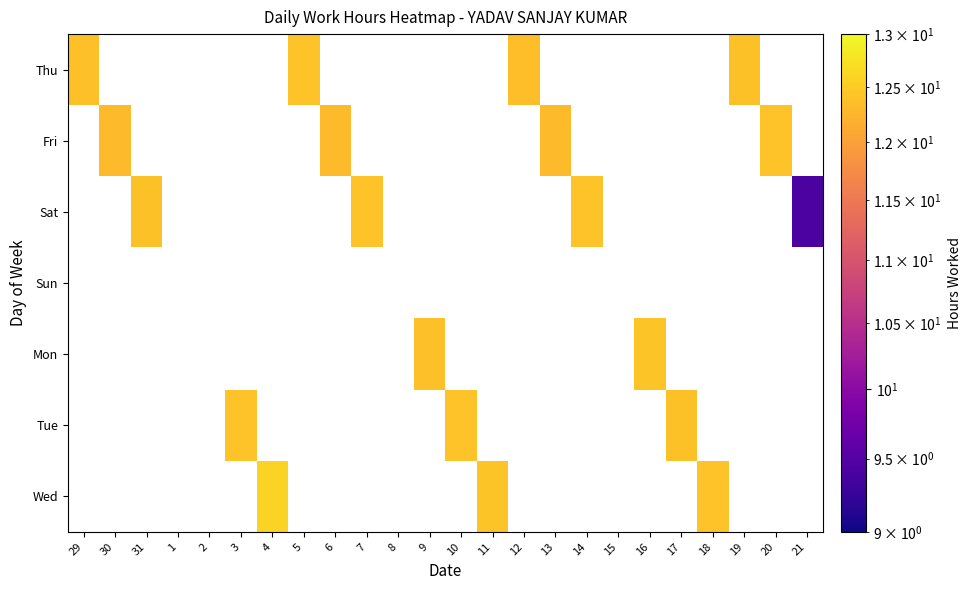

Reading left to right, list all the values displayed in this chart.

Thu: 29=12.4	30=0.0	31=0.0	1=0.0	2=0.0	3=0.0	4=0.0	5=12.4	6=0.0	7=0.0	8=0.0	9=0.0	10=0.0	11=0.0	12=12.4	13=0.0	14=0.0	15=0.0	16=0.0	17=0.0	18=0.0	19=12.4	20=0.0	21=0.0
Fri: 29=0.0	30=12.3	31=0.0	1=0.0	2=0.0	3=0.0	4=0.0	5=0.0	6=12.3	7=0.0	8=0.0	9=0.0	10=0.0	11=0.0	12=0.0	13=12.3	14=0.0	15=0.0	16=0.0	17=0.0	18=0.0	19=0.0	20=12.4	21=0.0
Sat: 29=0.0	30=0.0	31=12.4	1=0.0	2=0.0	3=0.0	4=0.0	5=0.0	6=0.0	7=12.4	8=0.0	9=0.0	10=0.0	11=0.0	12=0.0	13=0.0	14=12.4	15=0.0	16=0.0	17=0.0	18=0.0	19=0.0	20=0.0	21=9.4
Sun: 29=0.0	30=0.0	31=0.0	1=0.0	2=0.0	3=0.0	4=0.0	5=0.0	6=0.0	7=0.0	8=0.0	9=0.0	10=0.0	11=0.0	12=0.0	13=0.0	14=0.0	15=0.0	16=0.0	17=0.0	18=0.0	19=0.0	20=0.0	21=0.0
Mon: 29=0.0	30=0.0	31=0.0	1=0.0	2=0.0	3=0.0	4=0.0	5=0.0	6=0.0	7=0.0	8=0.0	9=12.4	10=0.0	11=0.0	12=0.0	13=0.0	14=0.0	15=0.0	16=12.4	17=0.0	18=0.0	19=0.0	20=0.0	21=0.0
Tue: 29=0.0	30=0.0	31=0.0	1=0.0	2=0.0	3=12.4	4=0.0	5=0.0	6=0.0	7=0.0	8=0.0	9=0.0	10=12.4	11=0.0	12=0.0	13=0.0	14=0.0	15=0.0	16=0.0	17=12.4	18=0.0	19=0.0	20=0.0	21=0.0
Wed: 29=0.0	30=0.0	31=0.0	1=0.0	2=0.0	3=0.0	4=12.6	5=0.0	6=0.0	7=0.0	8=0.0	9=0.0	10=0.0	11=12.4	12=0.0	13=0.0	14=0.0	15=0.0	16=0.0	17=0.0	18=12.4	19=0.0	20=0.0	21=0.0